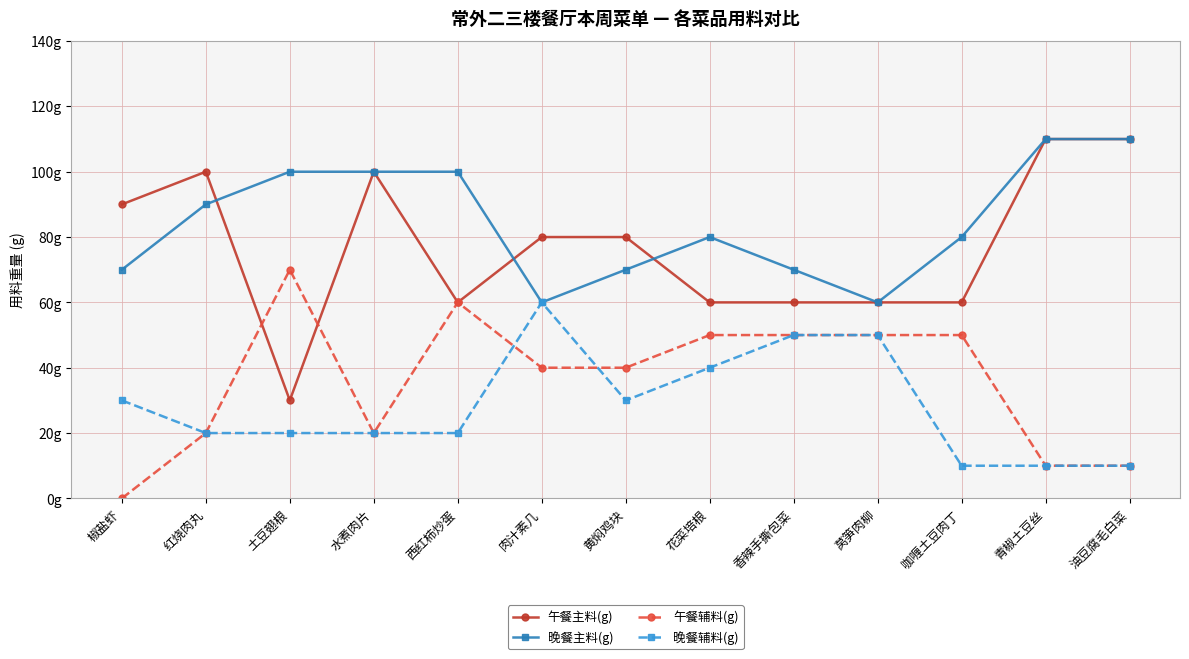

What are all the series names shown in the legend?

午餐主料(g), 晚餐主料(g), 午餐辅料(g), 晚餐辅料(g)